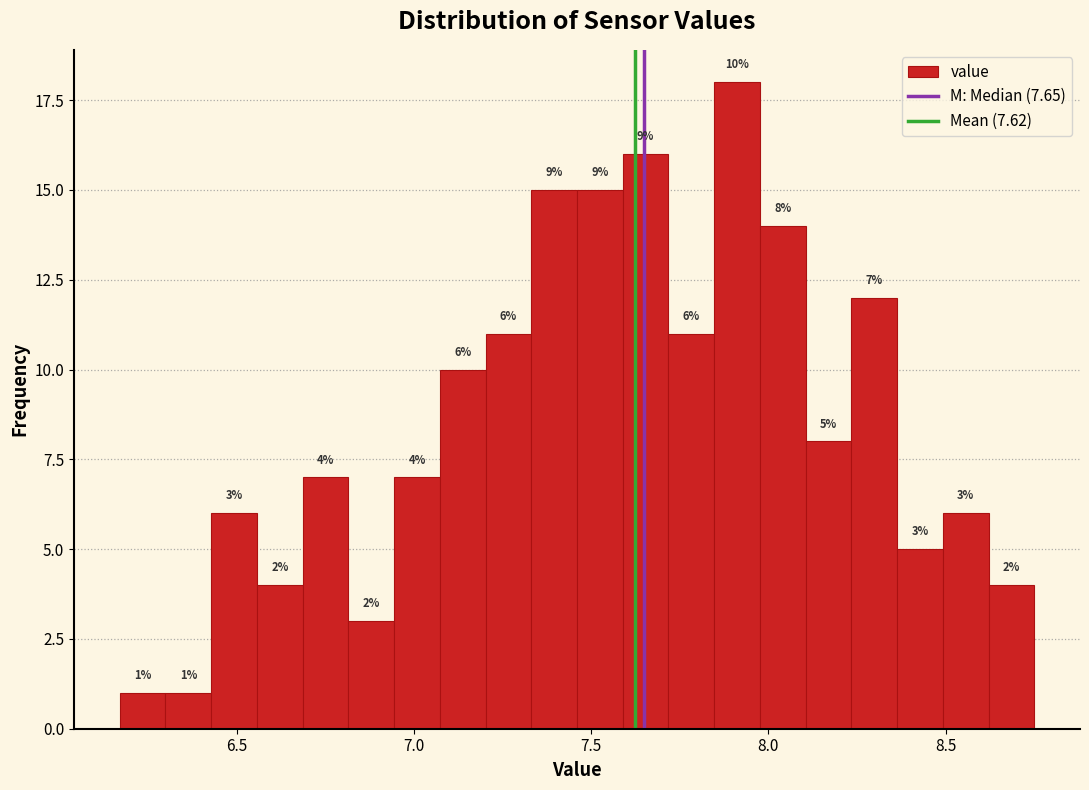

Read against the x-axis, roughly where is the centre of the tallest bar?

7.90